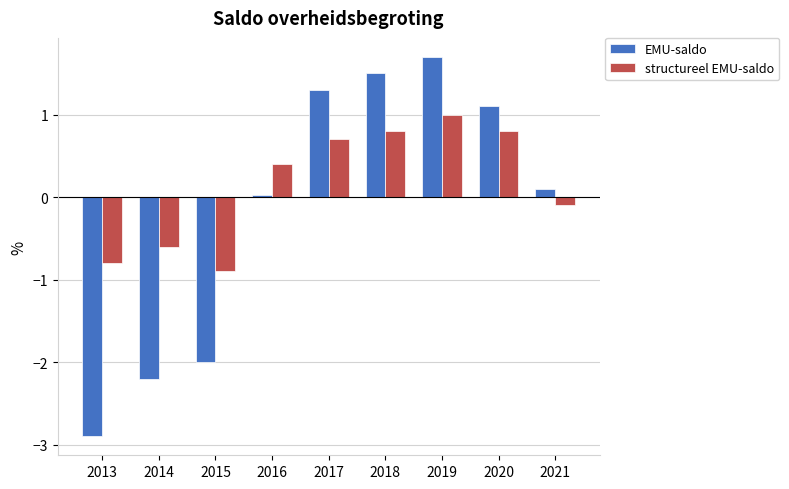

Rank the series by their average value, from highest to lowest.

structureel EMU-saldo, EMU-saldo